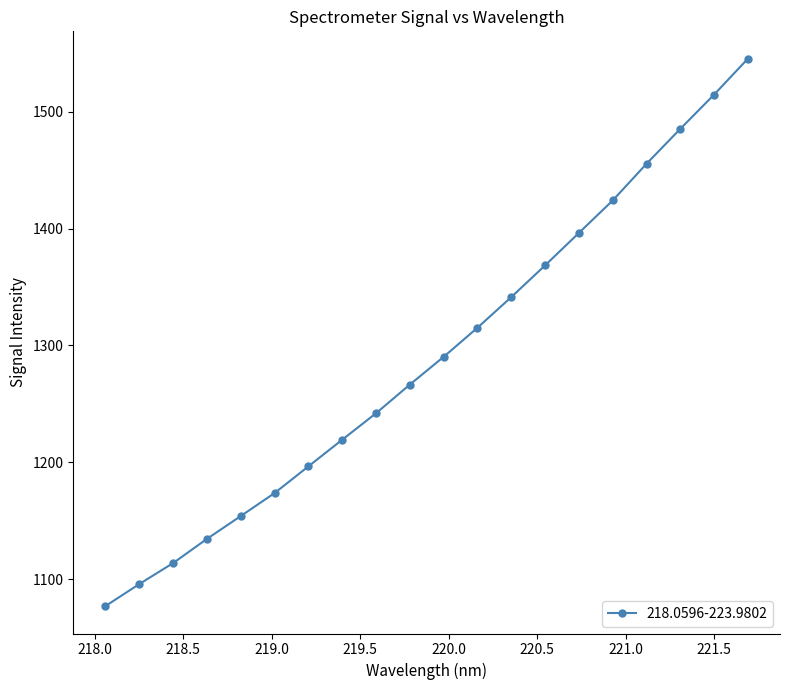

What is the greatest value displayed?

1545.3